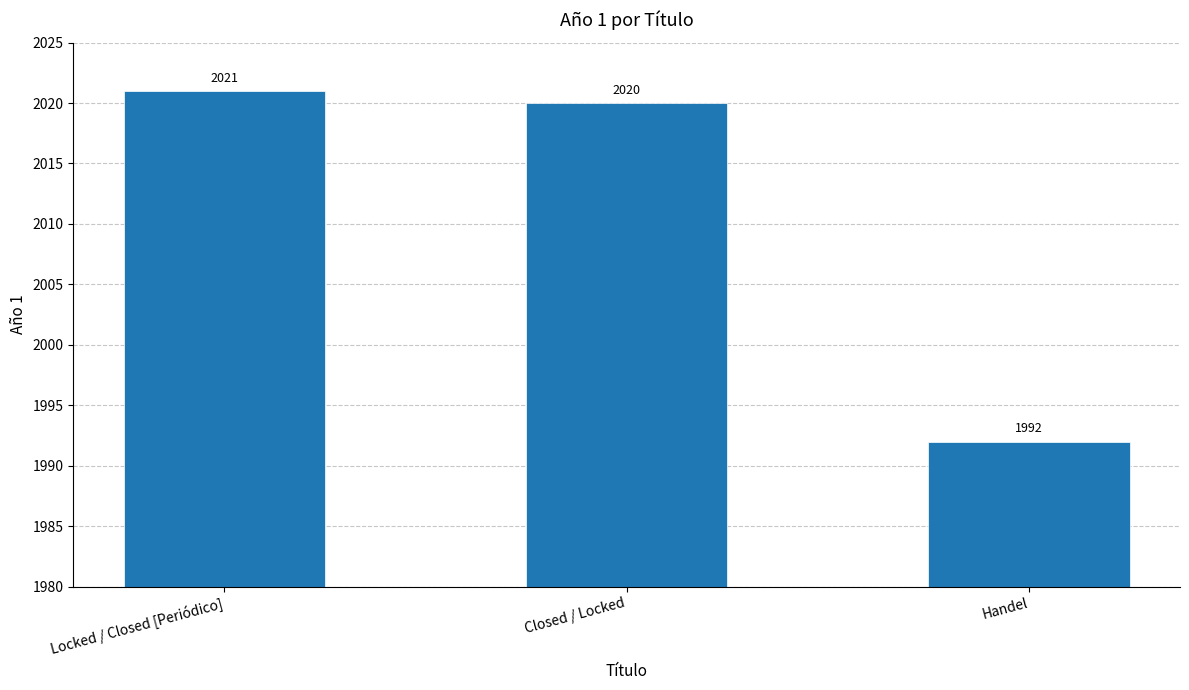

What is the greatest value displayed?

2021